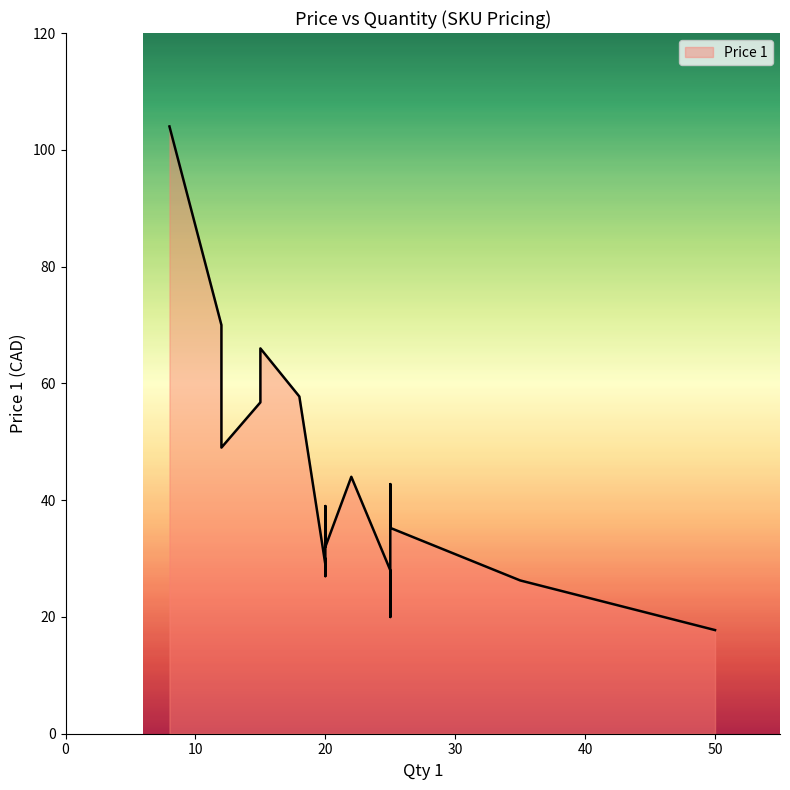

What value does the data have at 12?

49.0